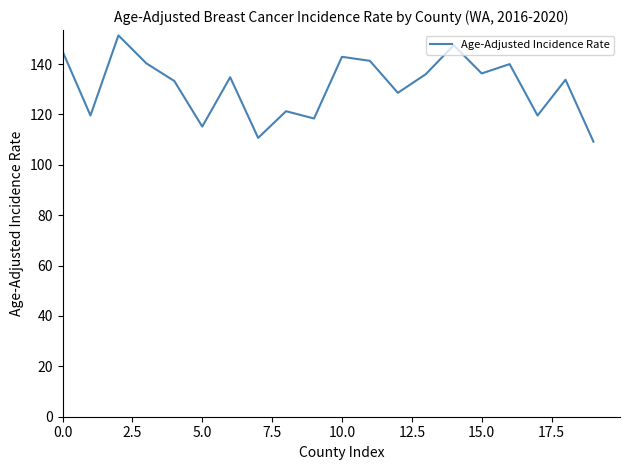

Is this an area chart (filled region under the line)?

No